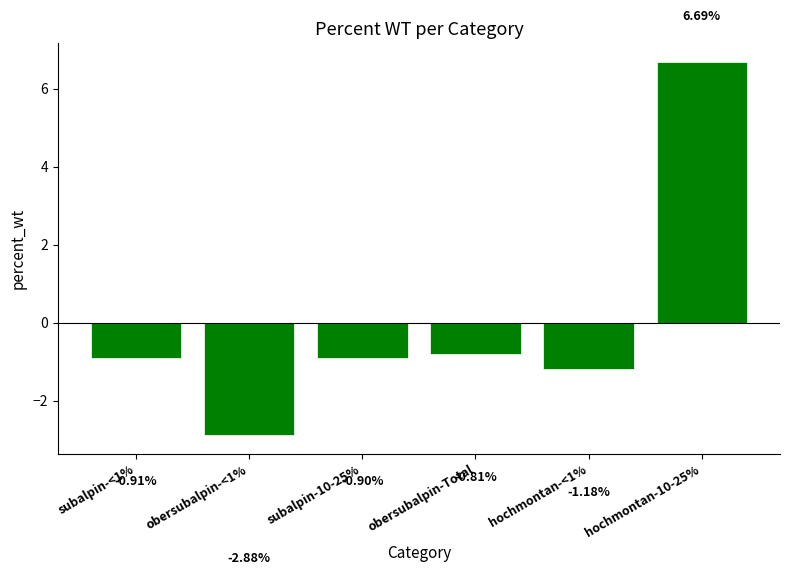

List the labels in order of value, largest first.

hochmontan-10-25%, obersubalpin-Total, subalpin-10-25%, subalpin-<1%, hochmontan-<1%, obersubalpin-<1%